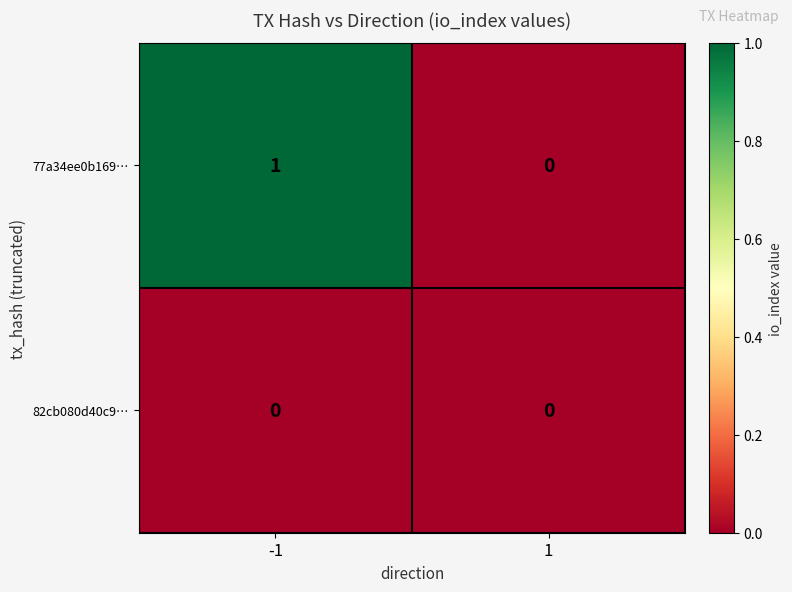

Which series has the largest total across all categories?

77a34ee0b169…